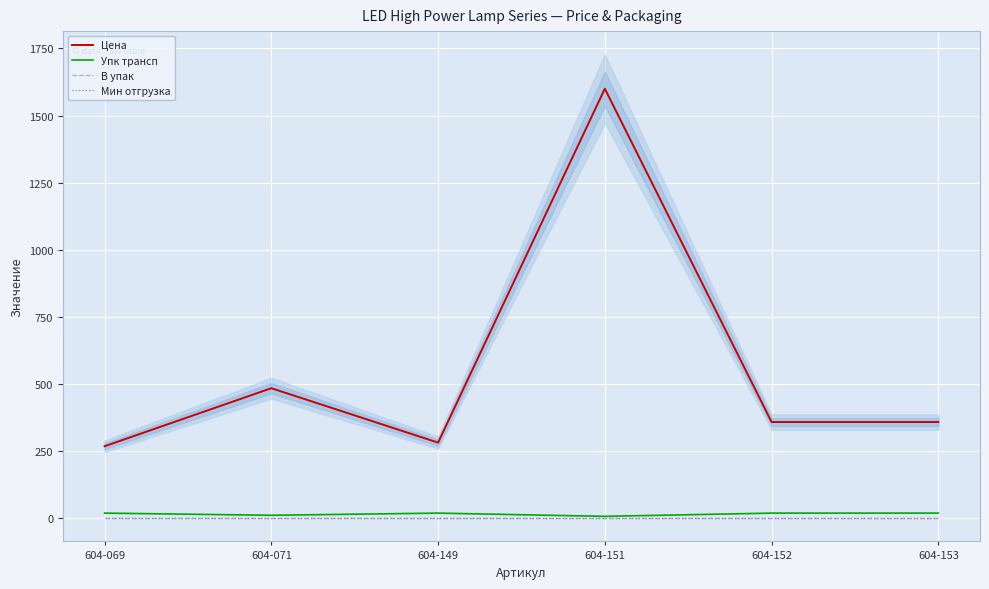

How many data points in Цена are less than 359?

2